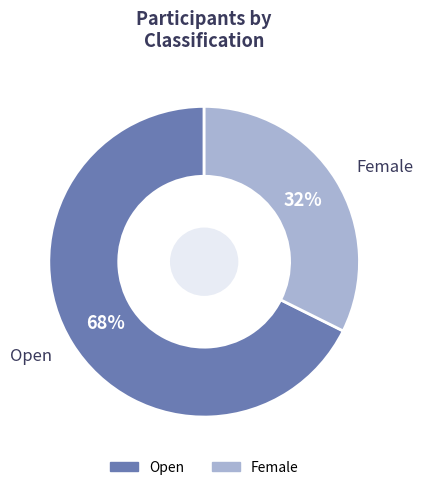

Approximately how many times larger is the value at Open compared to Female?

2.1